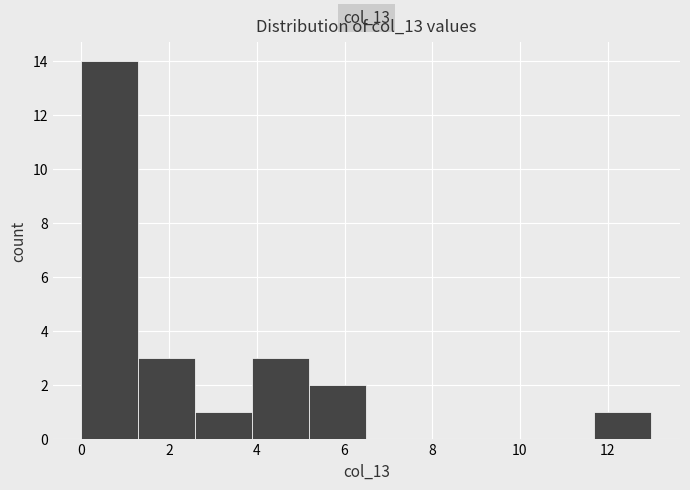

Over which range of the x-axis is the bar tallest?

0.0 to 1.3